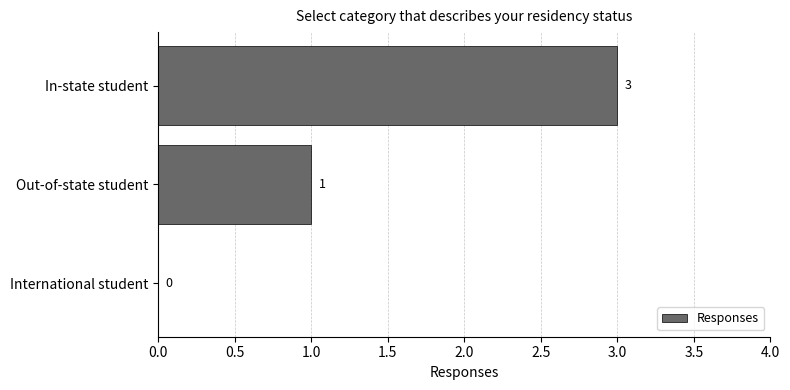

True or false: the data shows -2 at International student.

False